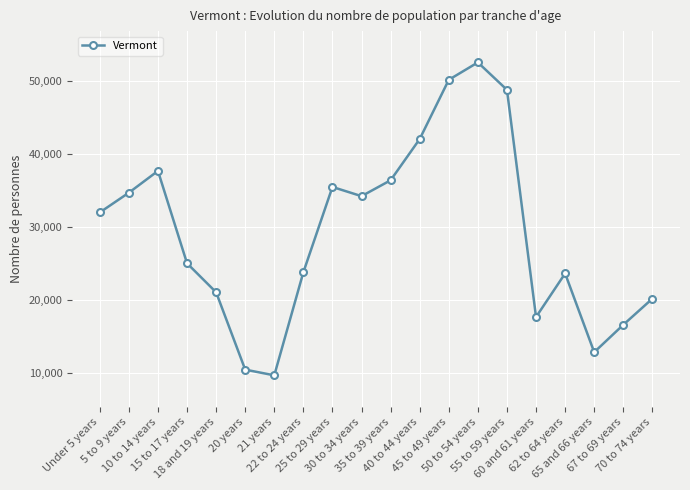

What position from the right is 65 and 66 years?

3